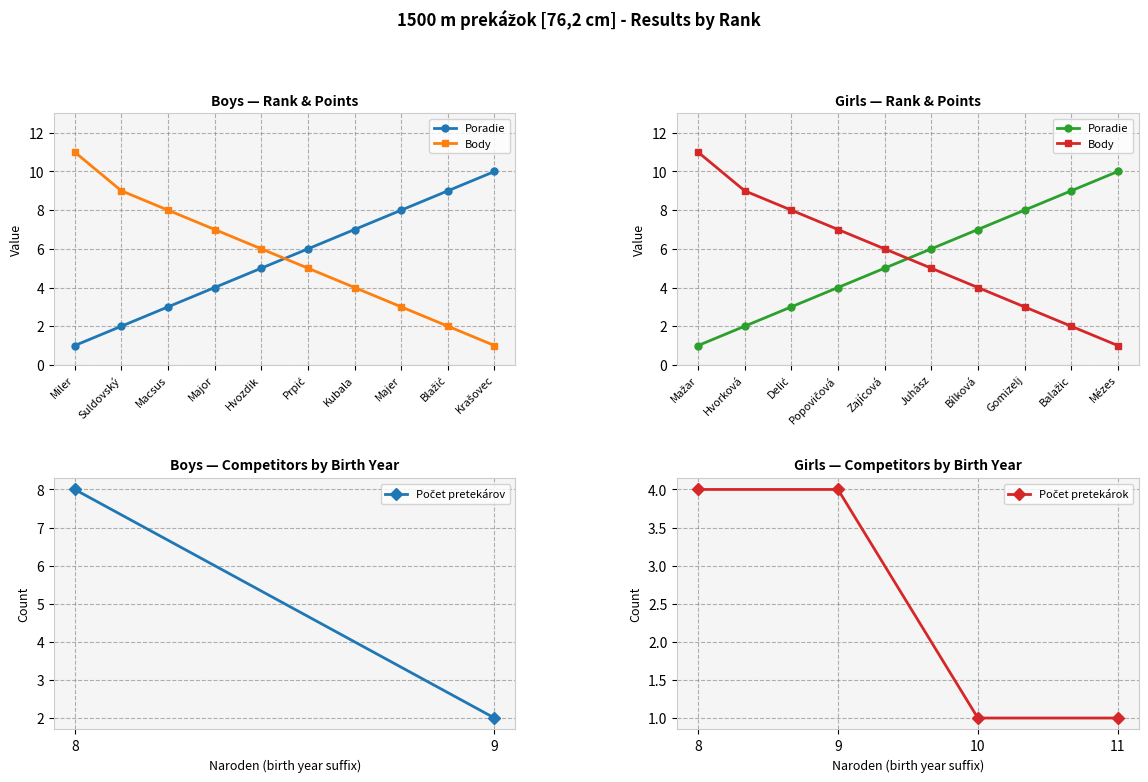

Which series has the largest range (max minus min)?

Body_Boys